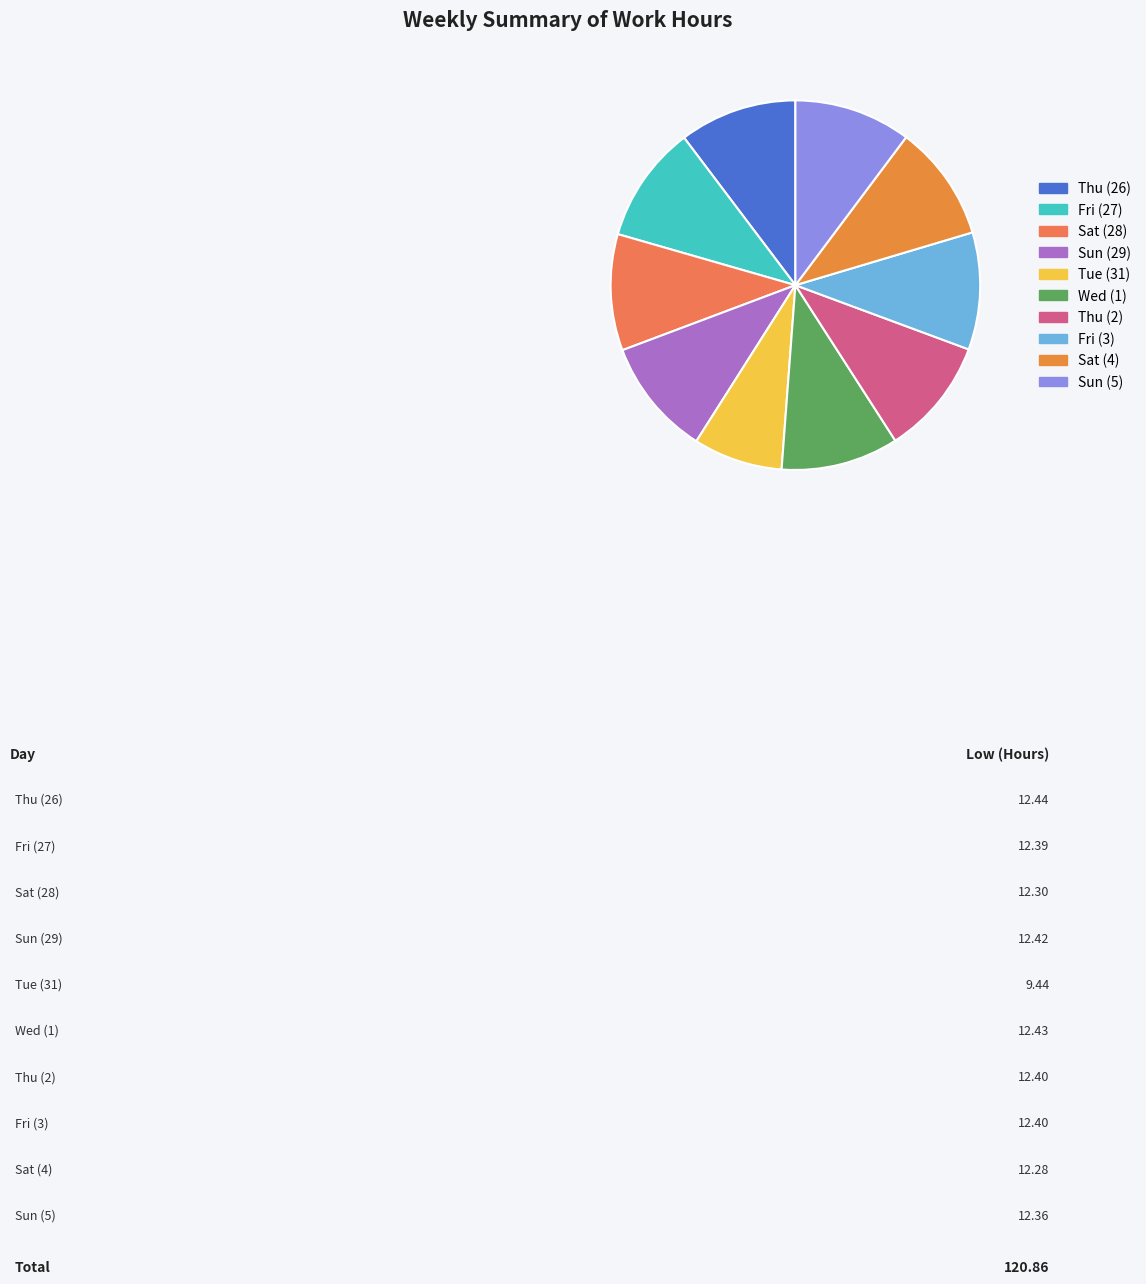

What is the ratio of the value at Fri (3) to the value at Wed (1)?

1.0